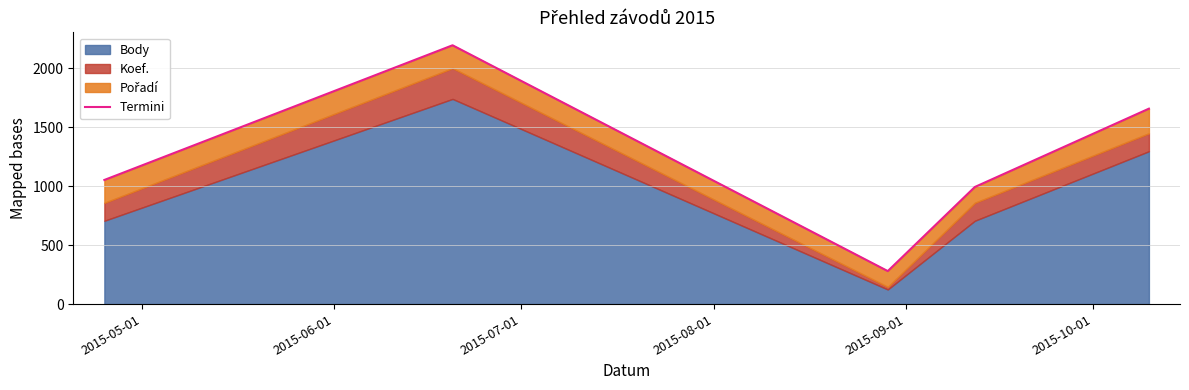

Reading left to right, list all the values displayed in this chart.

1053.3	2196.1	280.1	993.6	1658.3